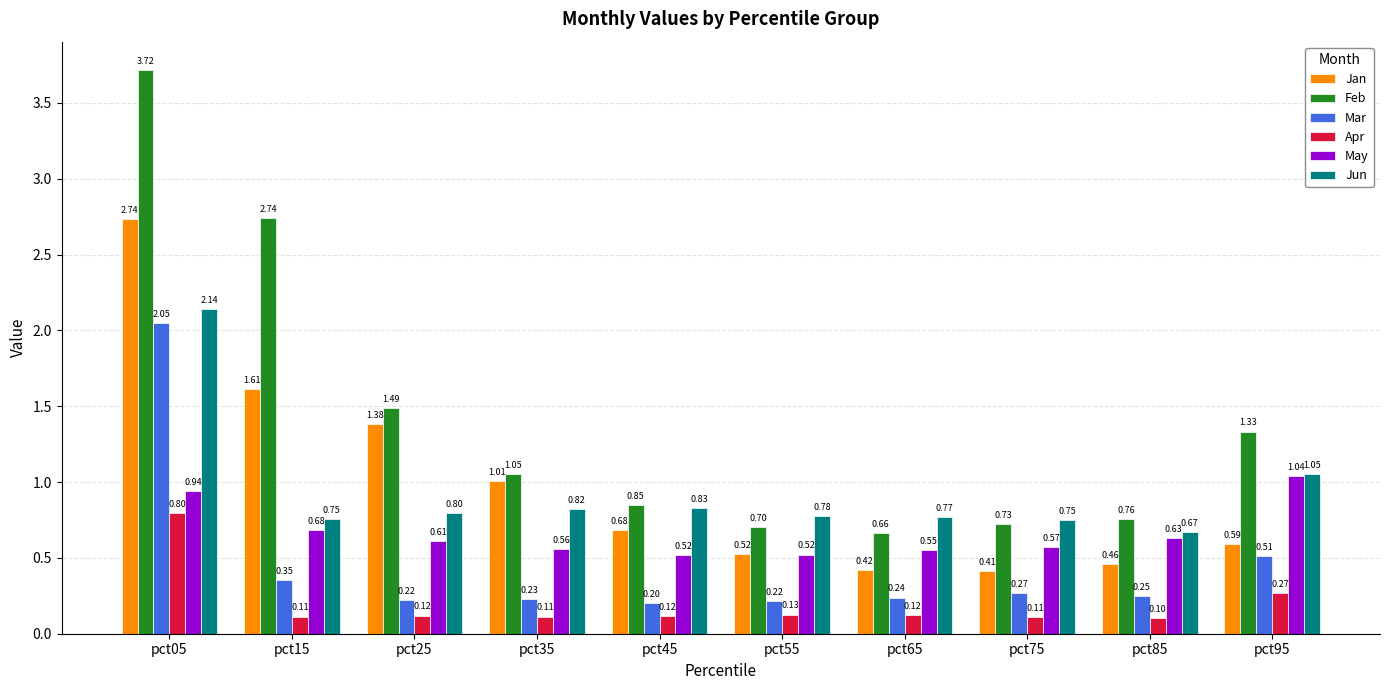

What is the sum of all May values?

6.6